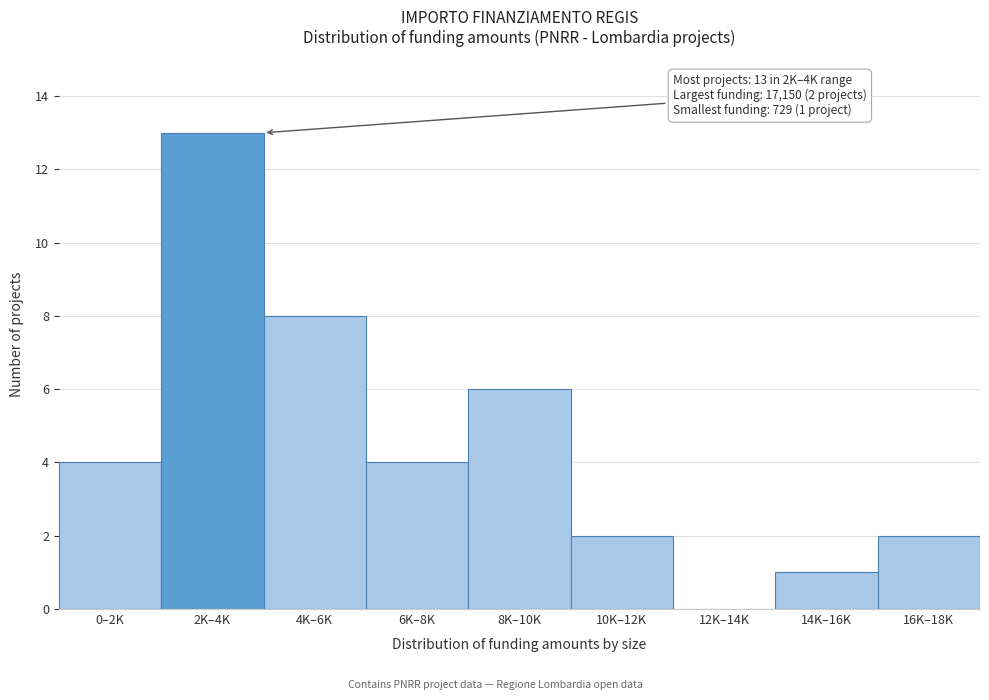

Reading left to right, extract all data points from this chart.

0–2K=4	2K–4K=13	4K–6K=8	6K–8K=4	8K–10K=6	10K–12K=2	12K–14K=0	14K–16K=1	16K–18K=2